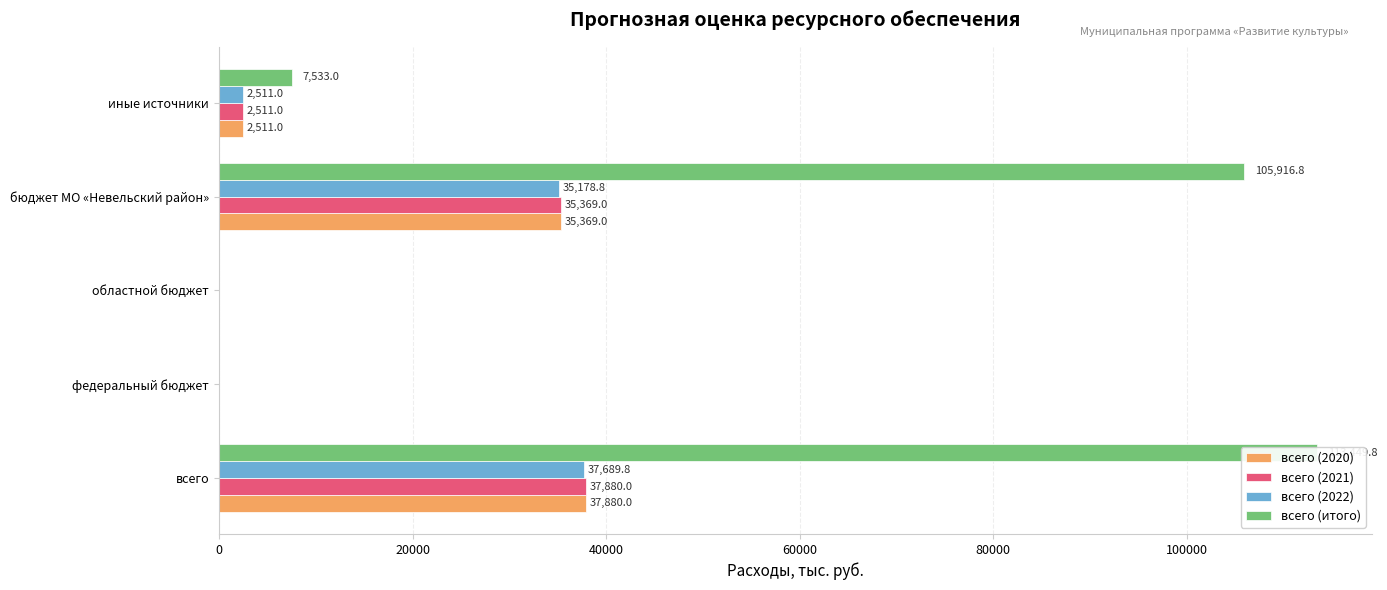

What is the sum of all всего (2022) values?

75379.6